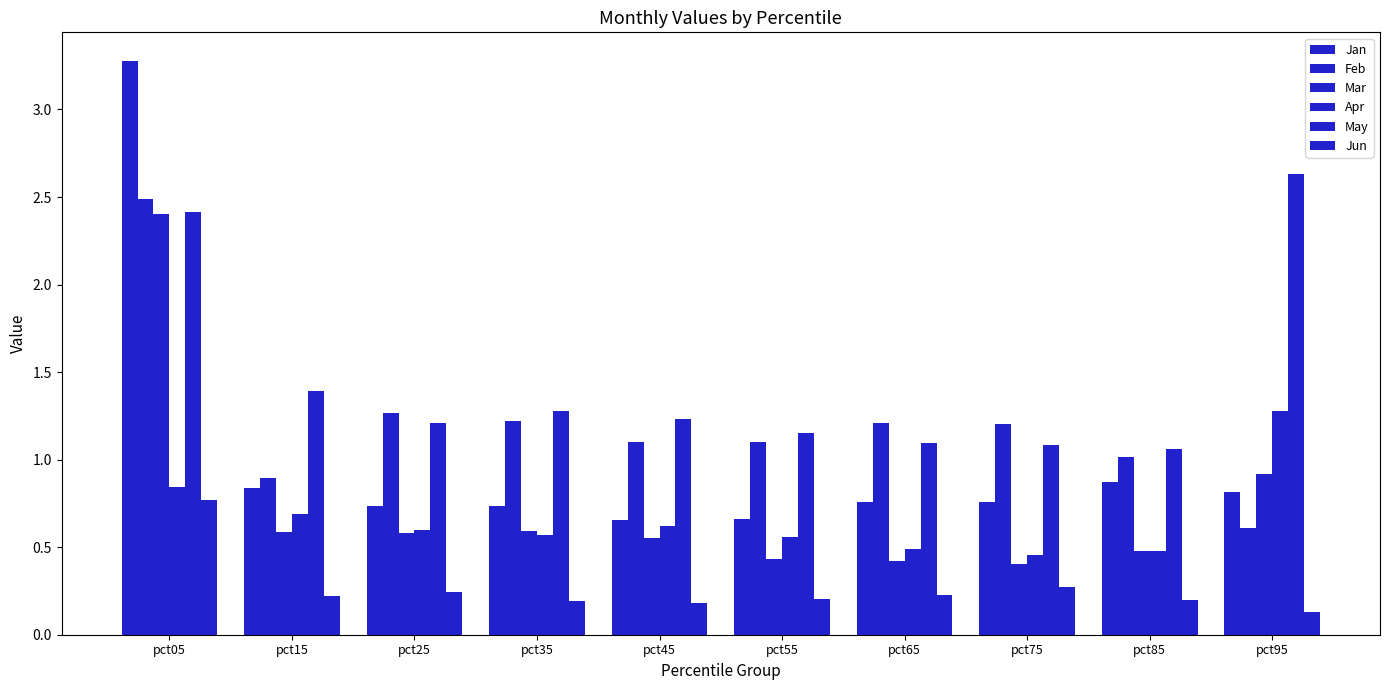

How many groups of bars are there?

10